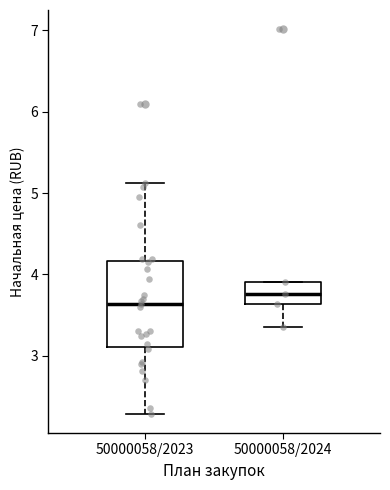

Reading left to right, read every box against the y-axis: the position of its median line, the range the box covers, and the ends of its whiskers. The values are not printed on the chart, so give them approximately, as read against the axis.

50000058/2023: median 3.6, box 3.1 to 4.2, whiskers 2.3 to 5.1
50000058/2024: median 3.8, box 3.6 to 3.9, whiskers 3.3 to 3.9